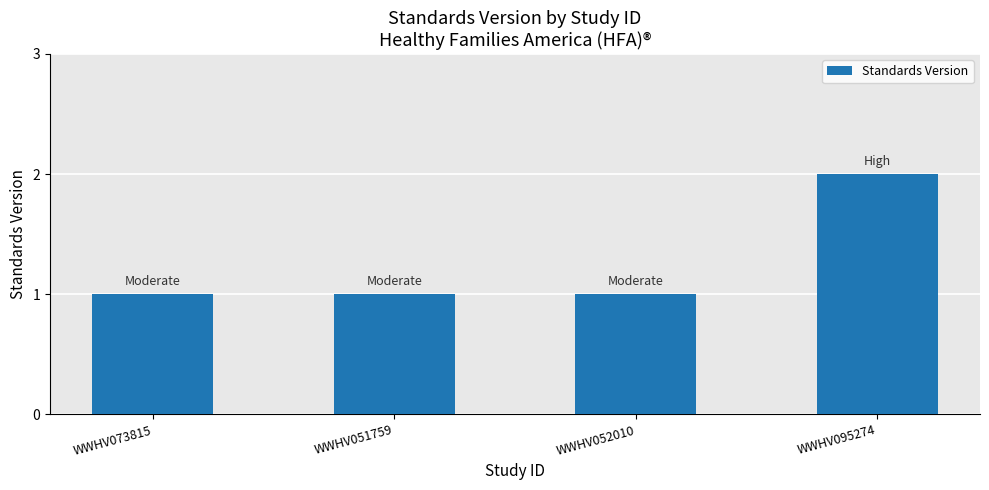

The chart shows a value of 1 at WWHV051759. True or false?

True